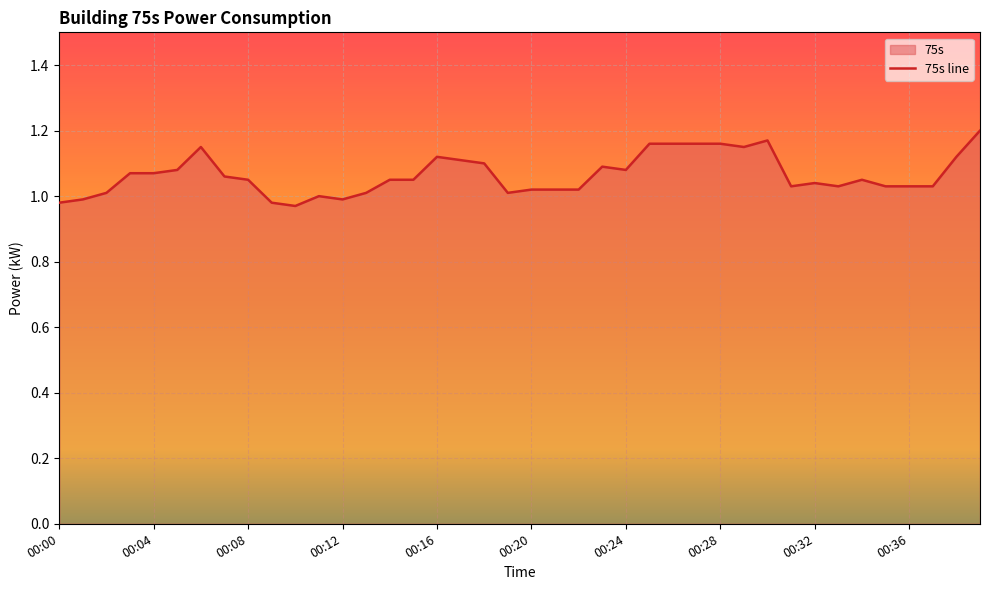

What is the sum of all values?

42.6